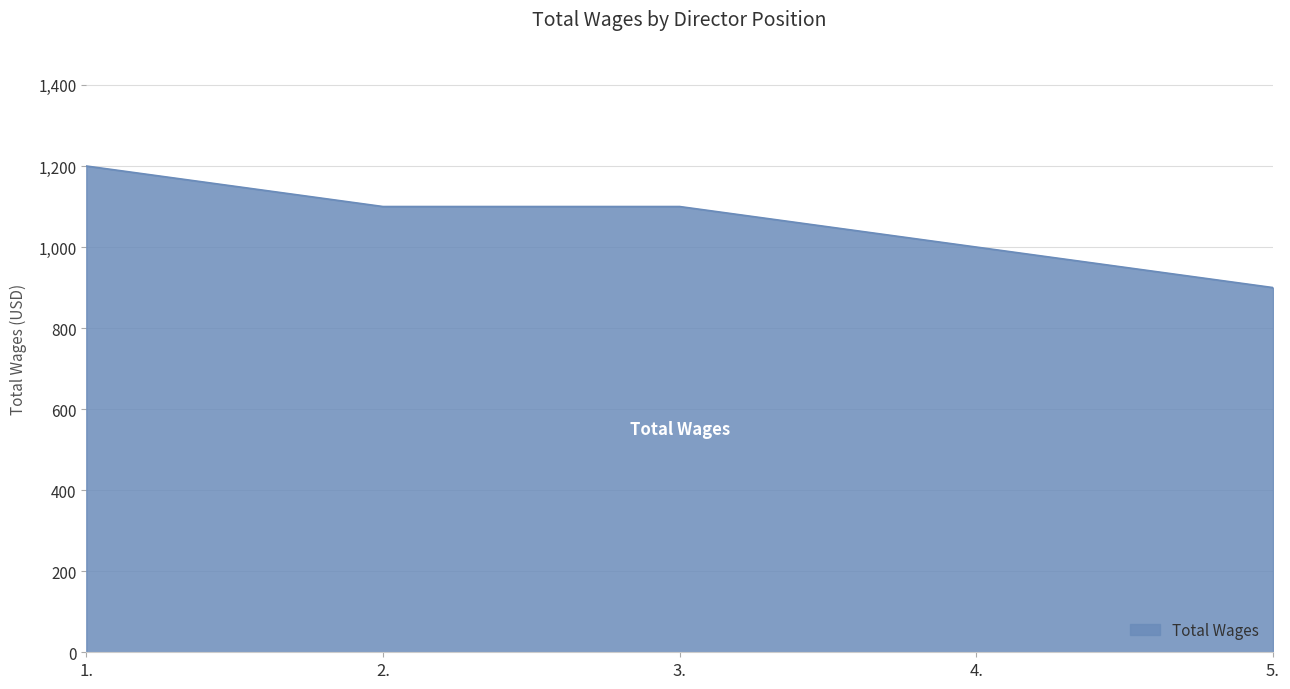

What is the ratio of the value at 1. to the value at 5.?

1.3